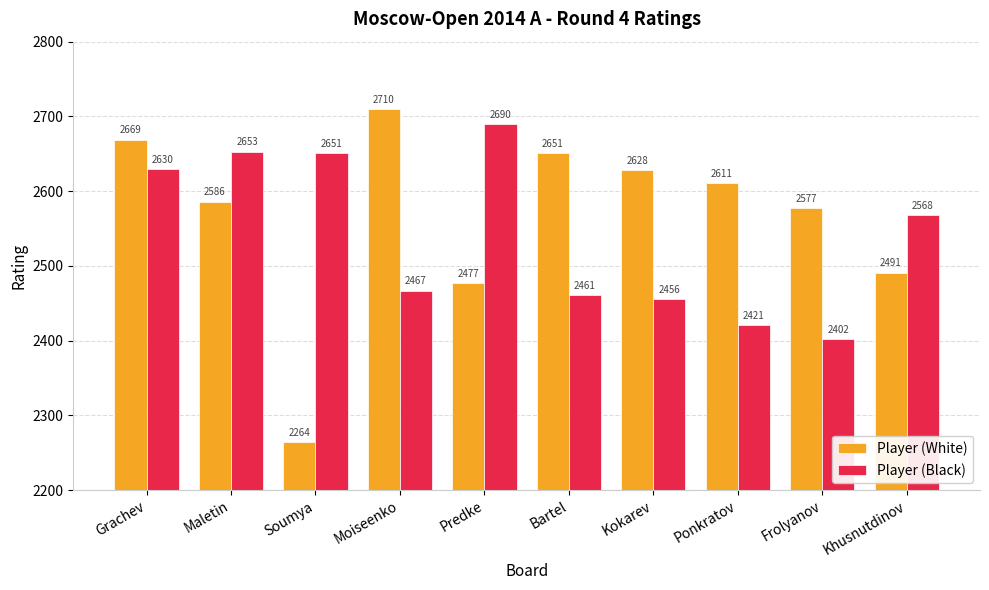

What value does the Player (White) series have at Kokarev?

2628